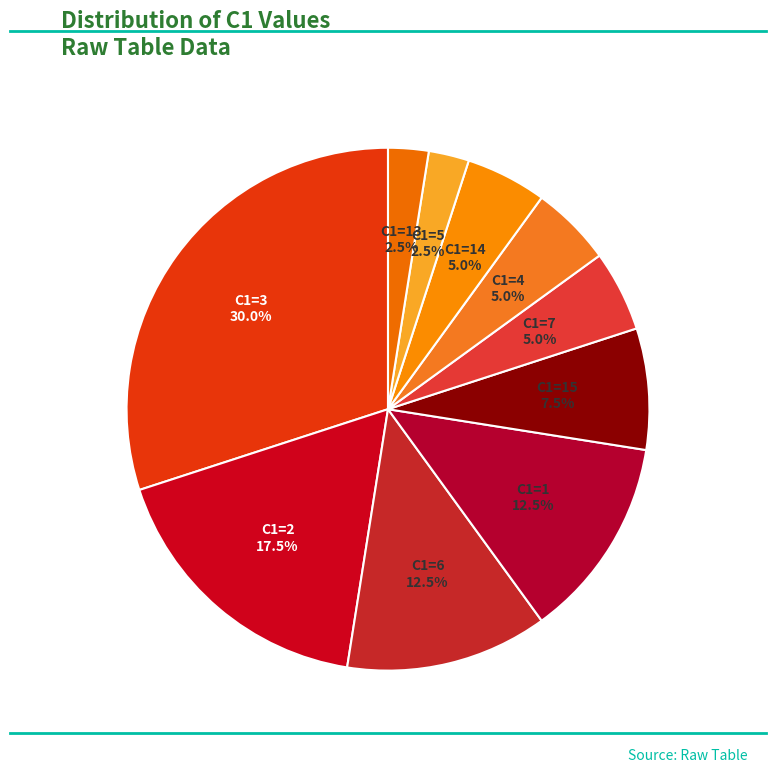

Is there a majority slice in this chart?

No